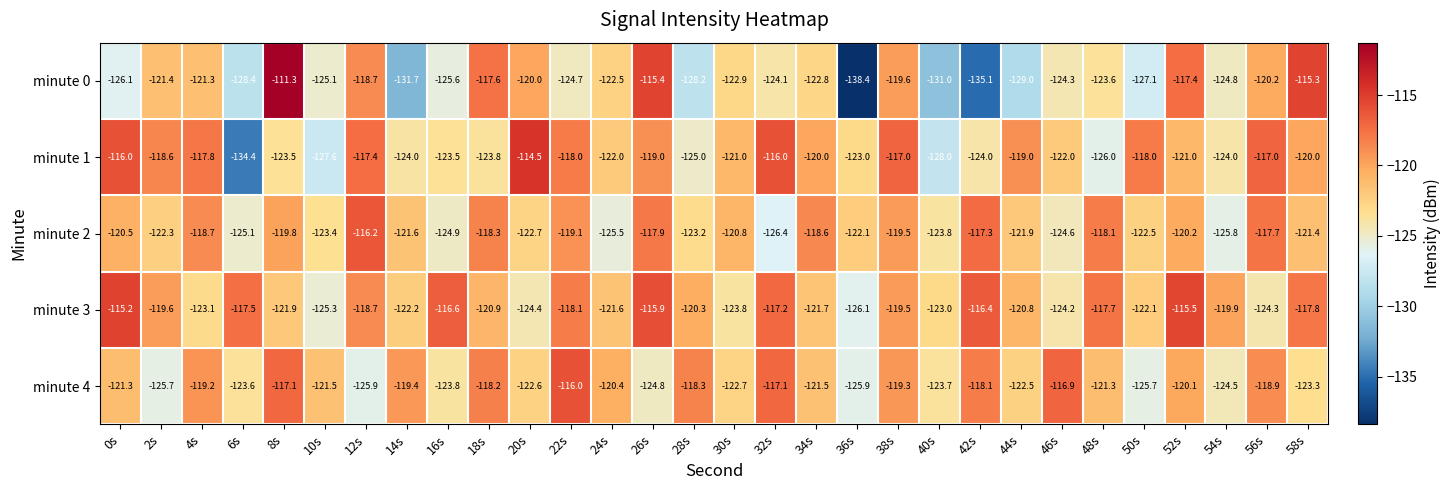

Is it true that minute 4 equals -59.7 at 12s?

False